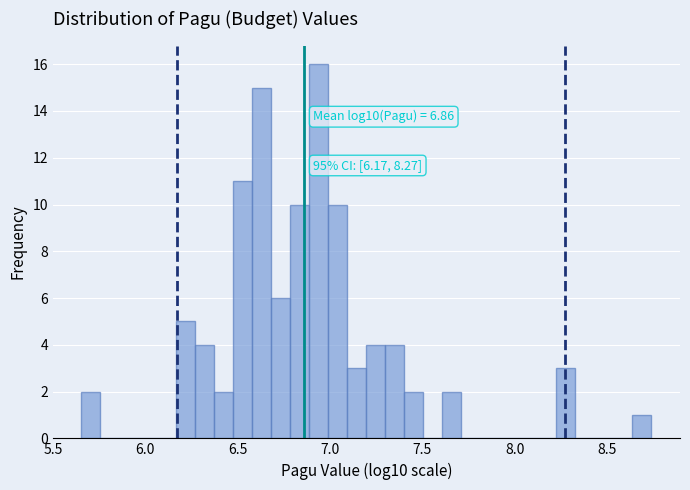

Read against the x-axis, roughly where is the centre of the tallest bar?

6.95